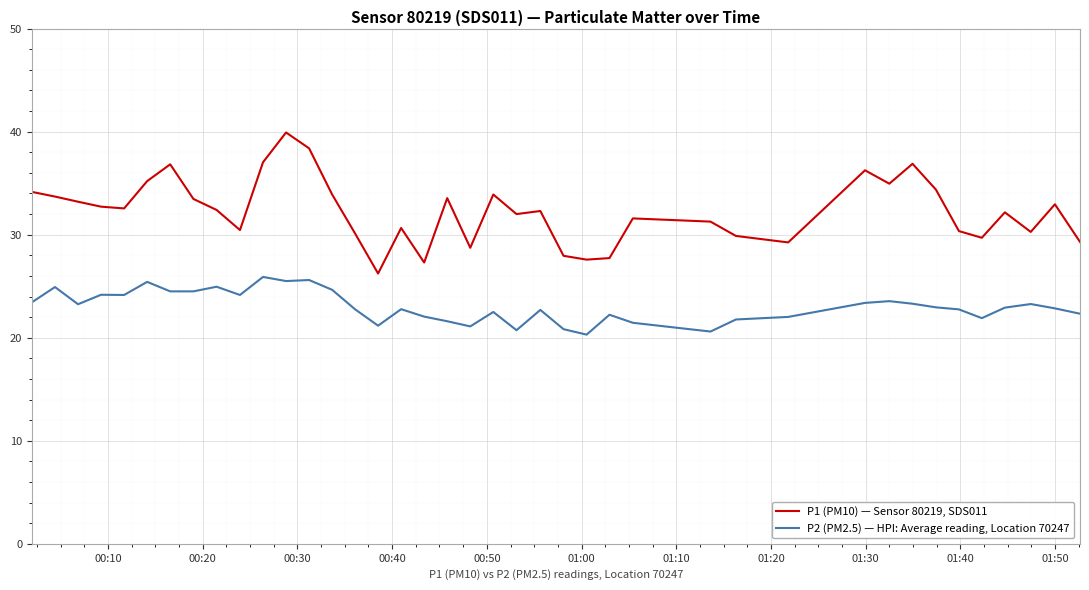

List the series in order of their overall mean, highest first.

P1 (PM10) — Sensor 80219, SDS011, P2 (PM2.5) — HPI: Average reading, Location 70247